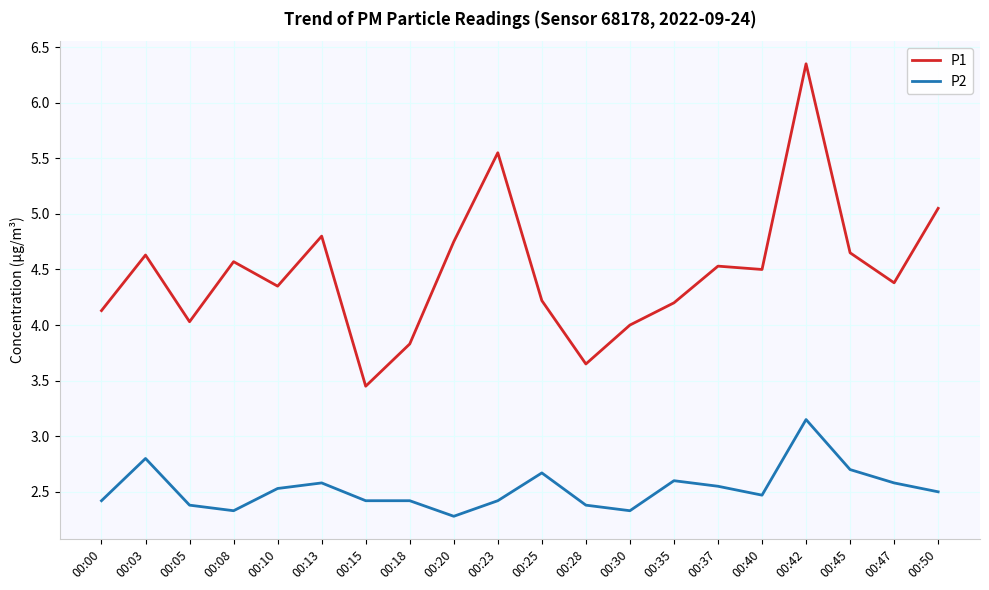

Is the value of P2 at 00:15 greater than the value of P1 at 00:25?

No